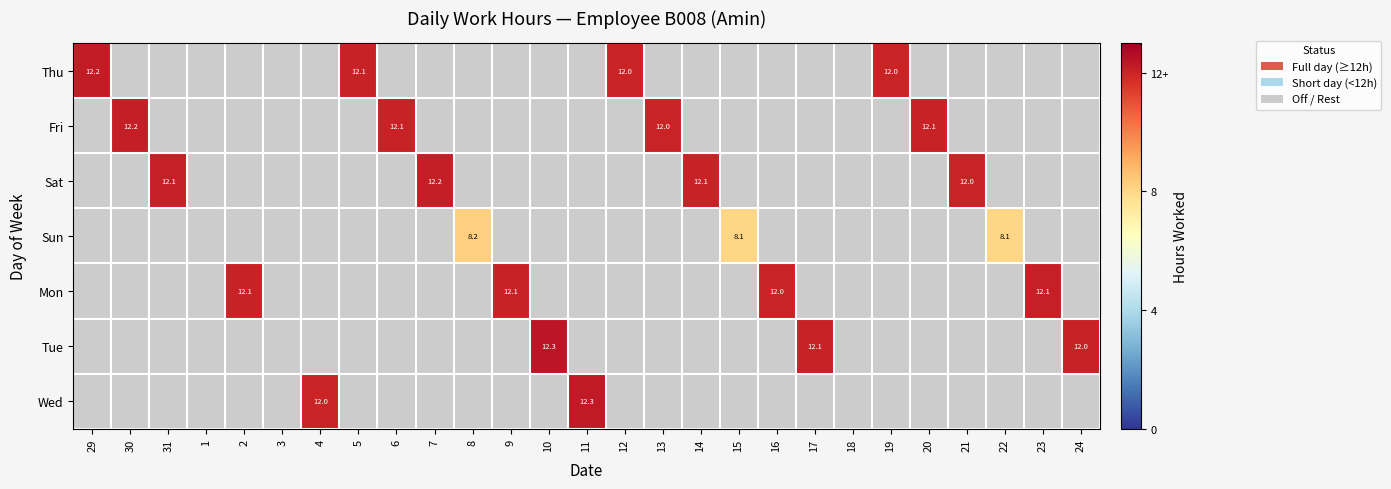

How many values in Fri are above zero?

4